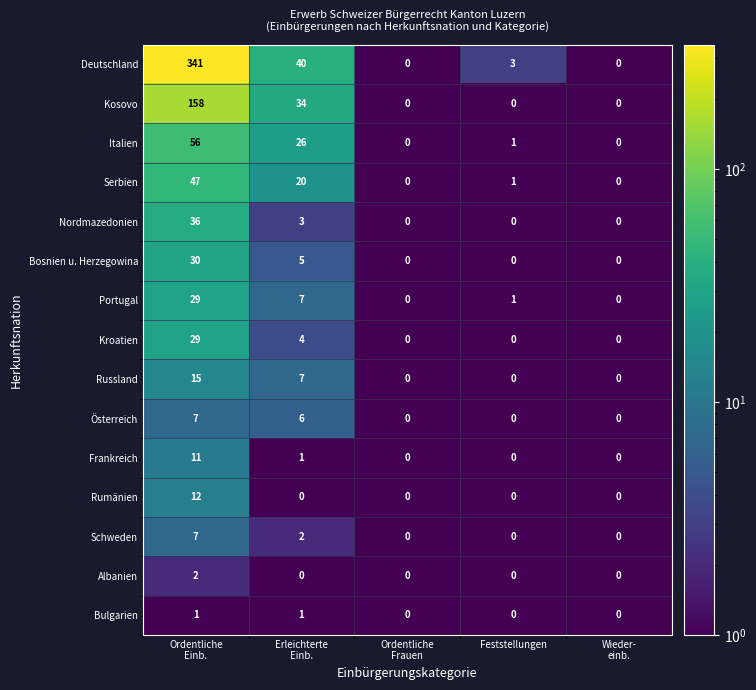

What is the maximum value shown in the chart?

341